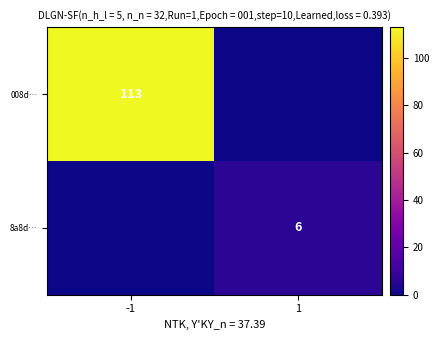

At which category is the sum across all series the highest?

-1